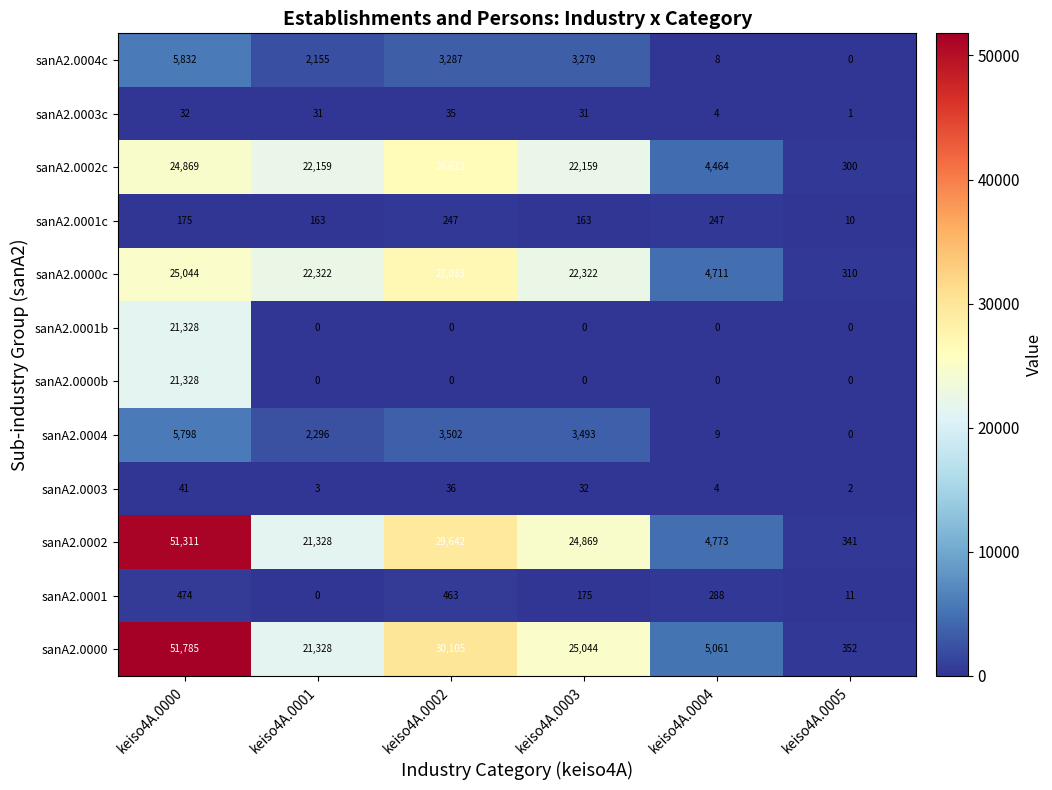

Which label corresponds to the largest value in the chart?

keiso4A.0000